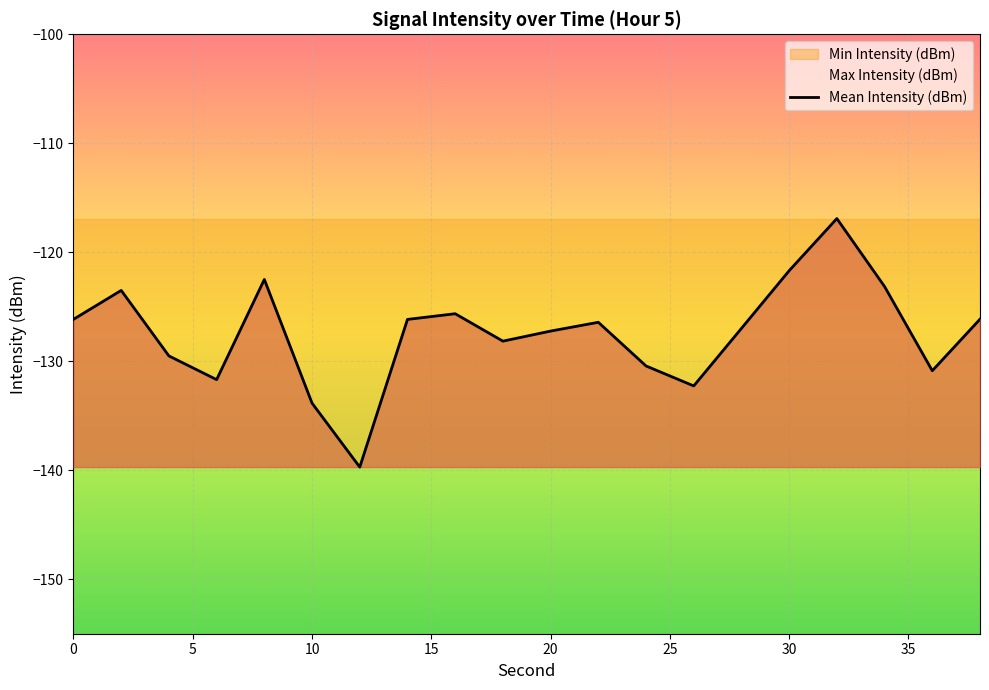

How many data points does each series have?

20